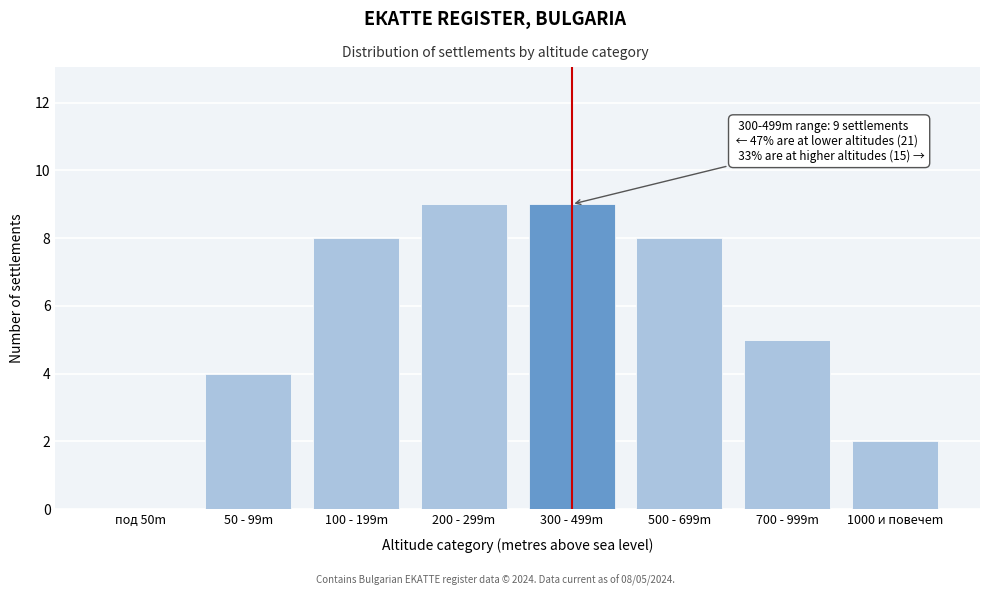

Reading left to right, extract all data points from this chart.

под 50m=0	50 - 99m=4	100 - 199m=8	200 - 299m=9	300 - 499m=9	500 - 699m=8	700 - 999m=5	1000 и повечеm=2